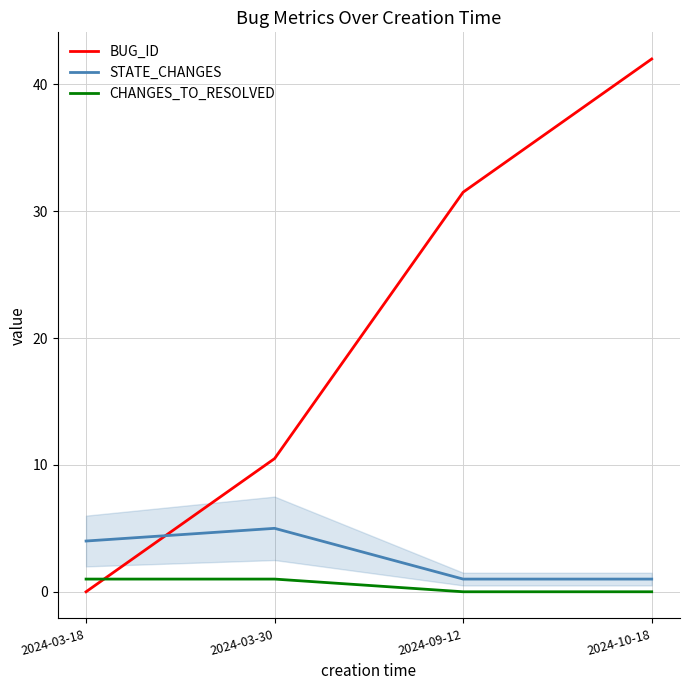

How many series are shown in this chart?

3